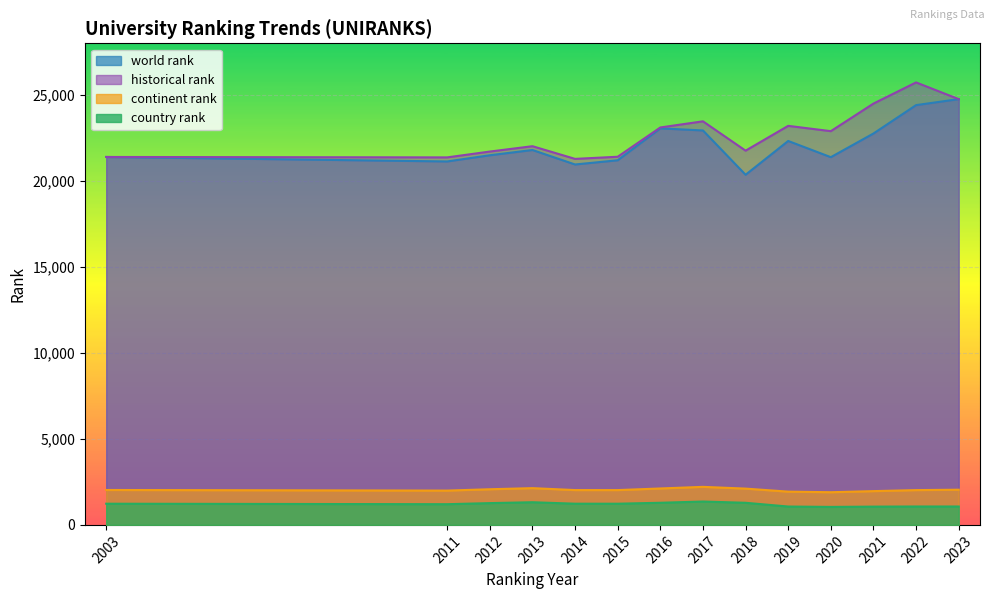

What is the difference between the maximum and minimum values in the historical rank series?

4446.0